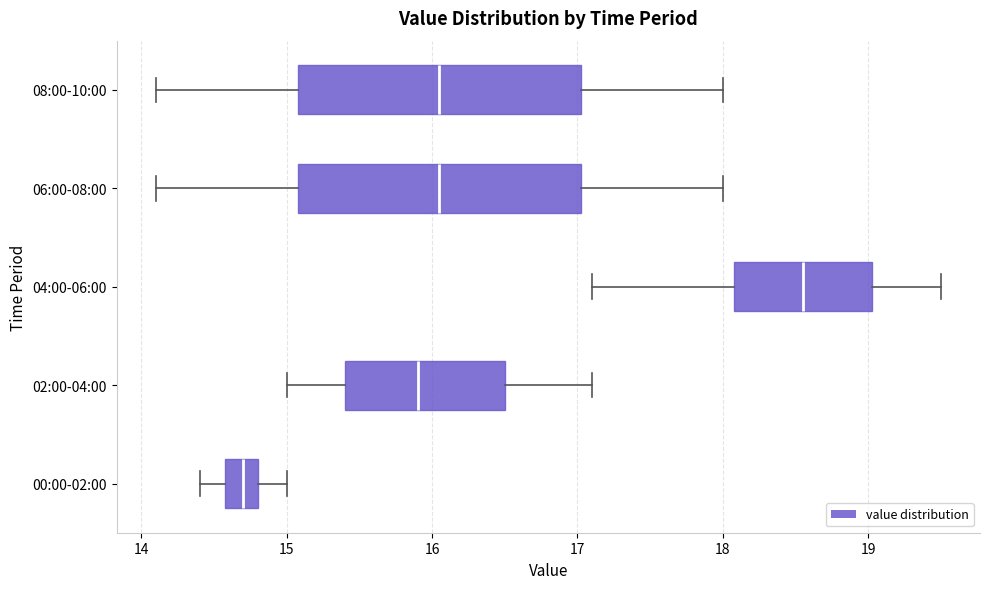

Which box has the furthest to the right median line?

04:00-06:00